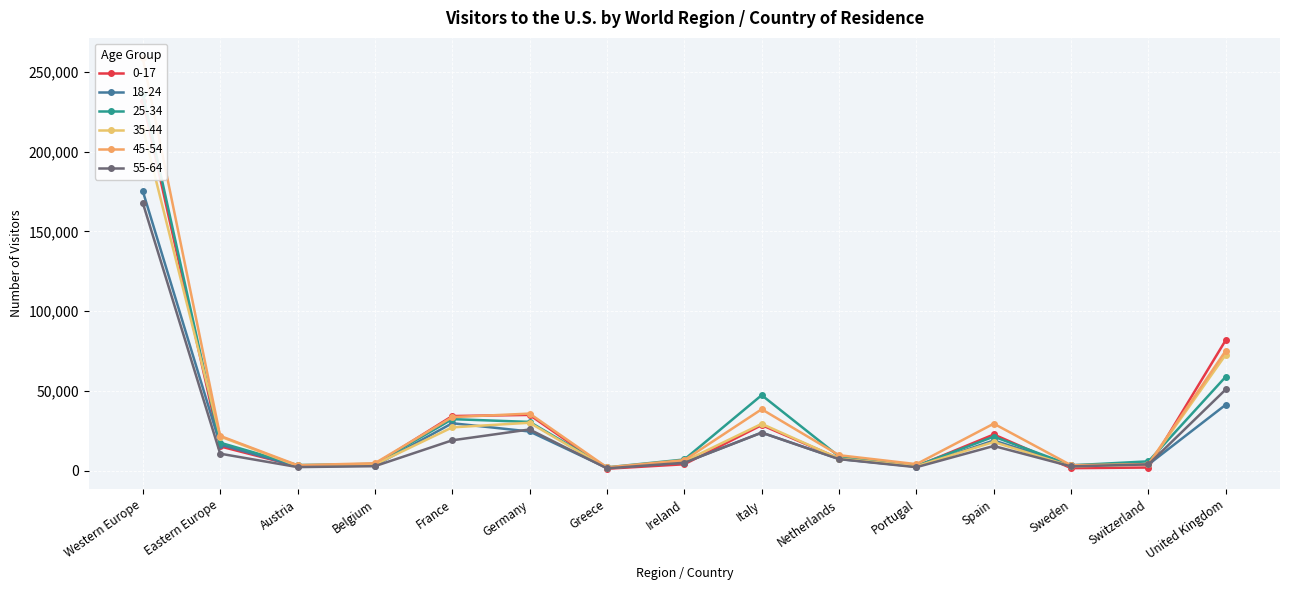

At which label is 35-44 closest to 108280?

United Kingdom